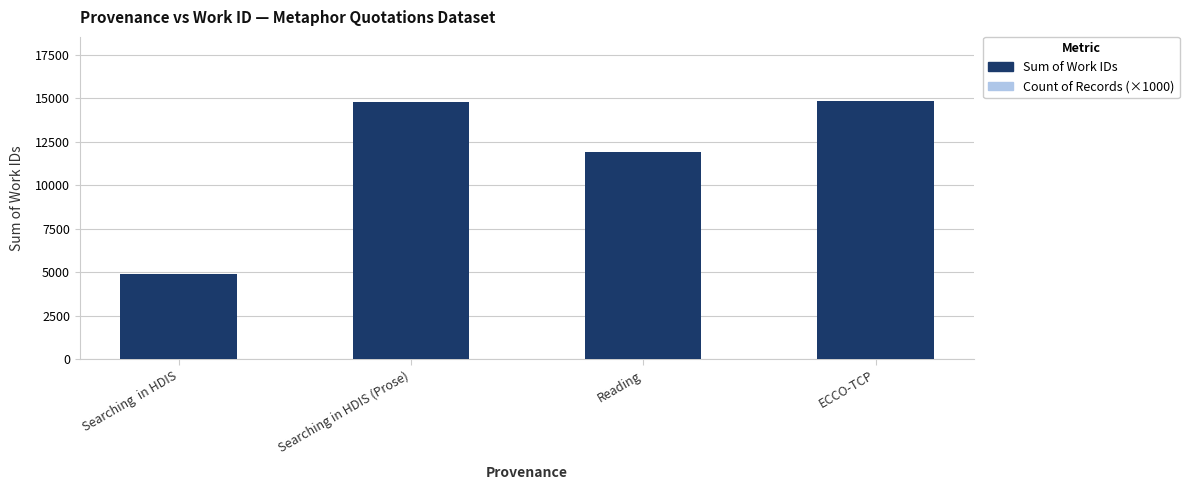

Where is Count of Records (×1000) nearest to the value 2000?

Reading